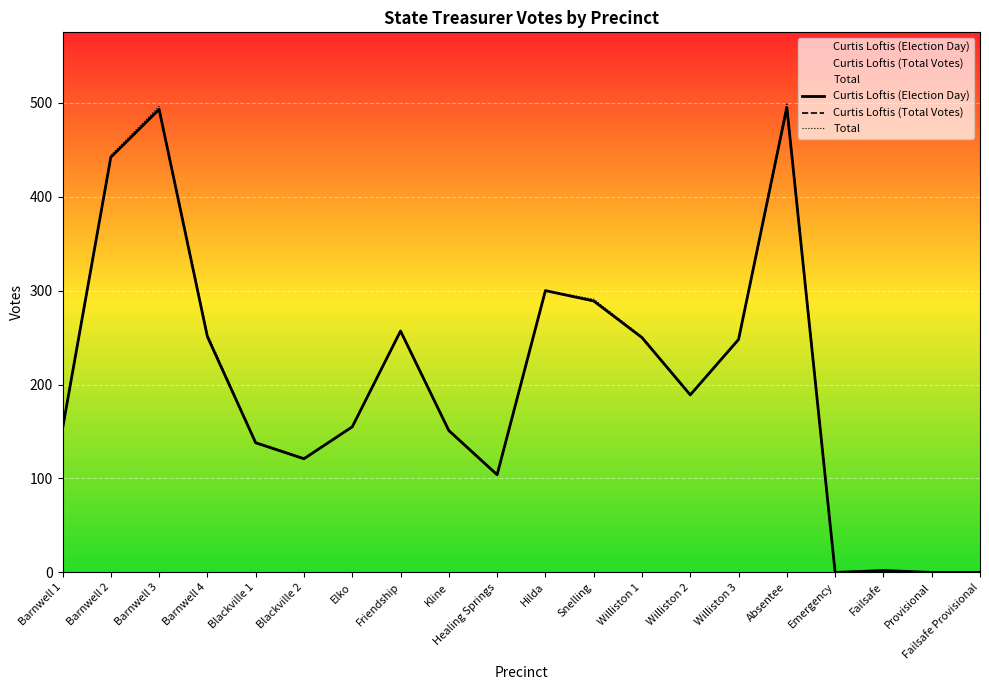

True or false: Curtis Loftis (Total Votes) and Curtis Loftis (Election Day) cross at least once.

False